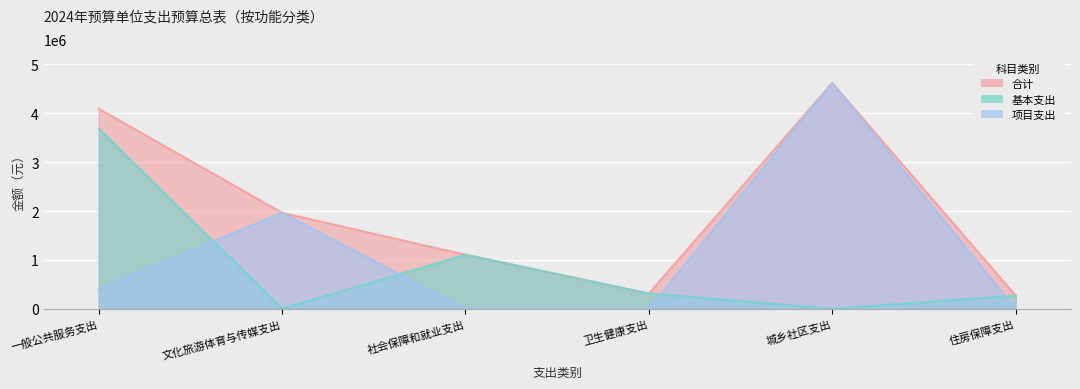

What is the greatest value displayed?

4620000